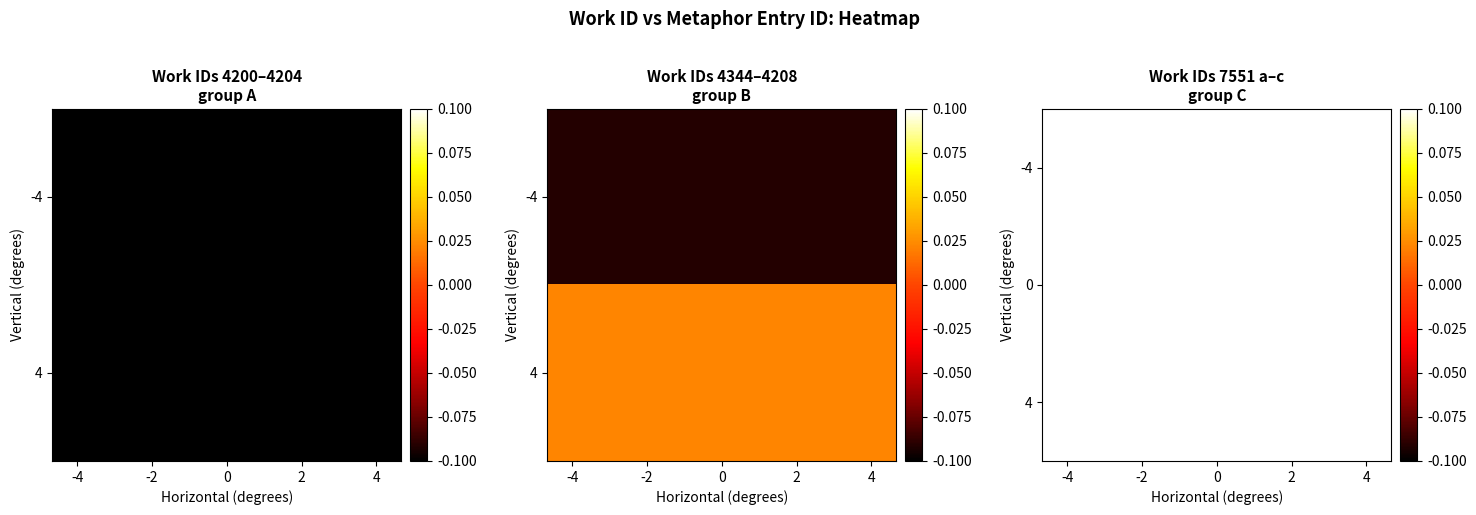

At 4, list the series in order from largest to smallest.

4, 0, -4